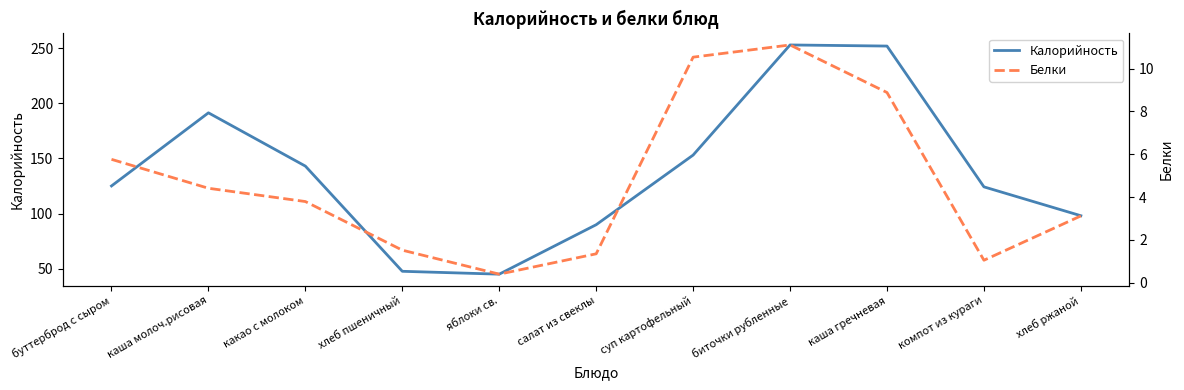

Which label corresponds to the smallest value in the chart?

яблоки св.